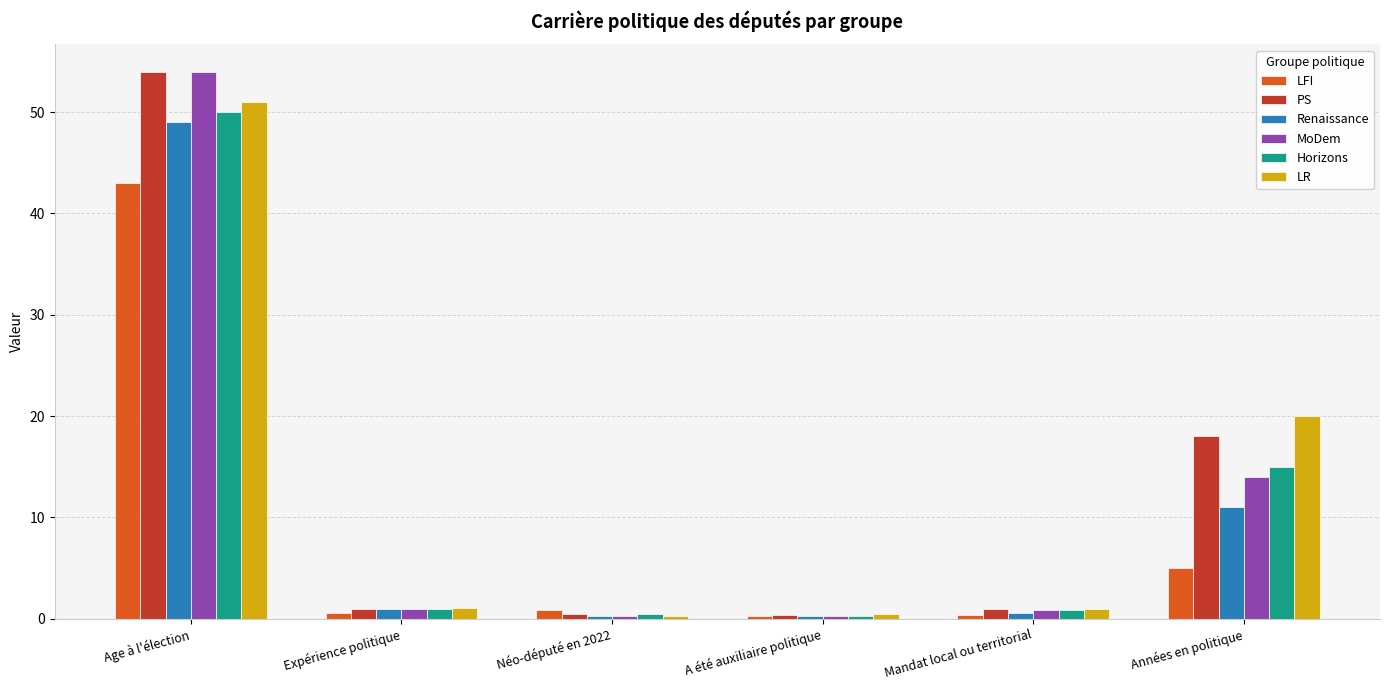

The value of Horizons at Années en politique is 9.3. True or false?

False